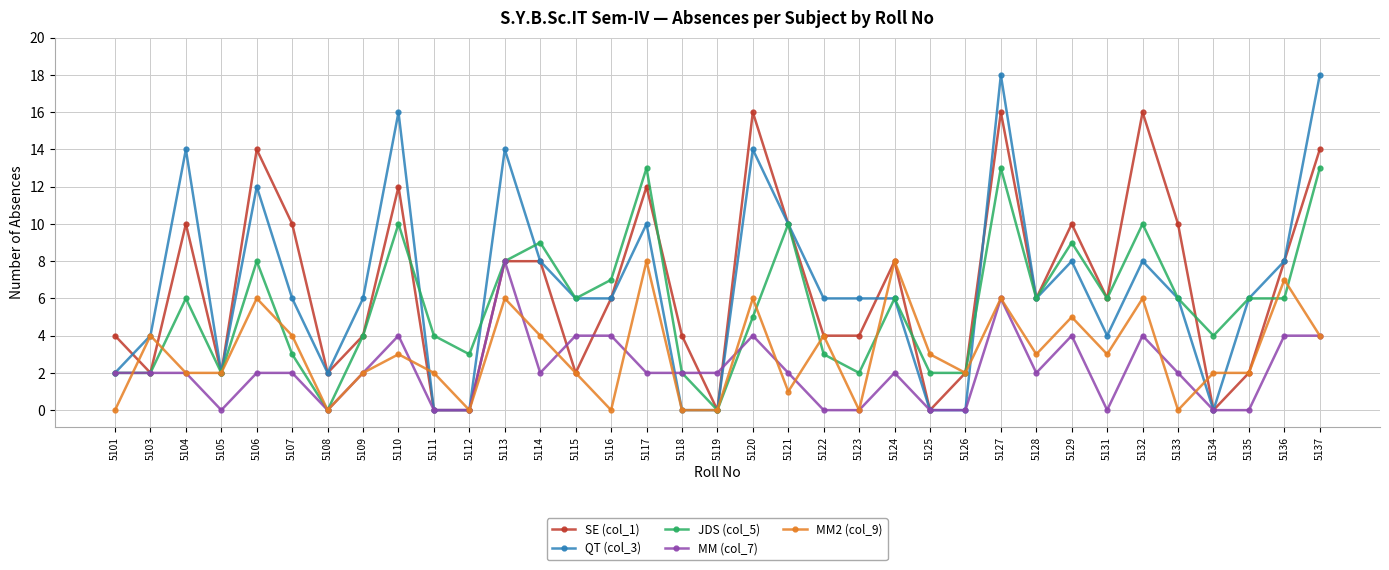

True or false: QT (col_3) and MM2 (col_9) intersect in this chart.

True